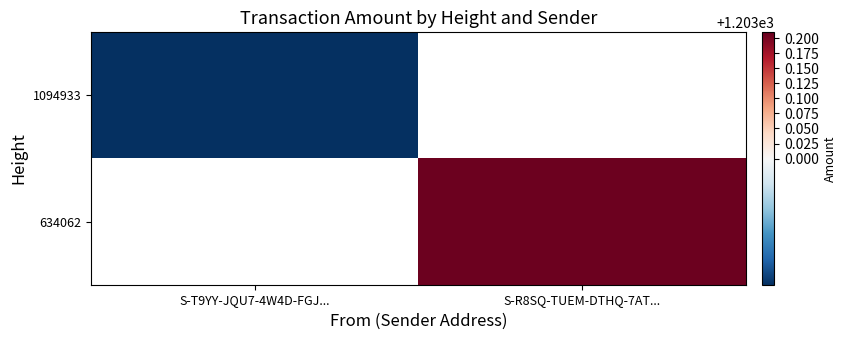

Rank the categories by 634062 value from highest to lowest.

S-T9YY-JQU7-4W4D-FGJ..., S-R8SQ-TUEM-DTHQ-7AT...